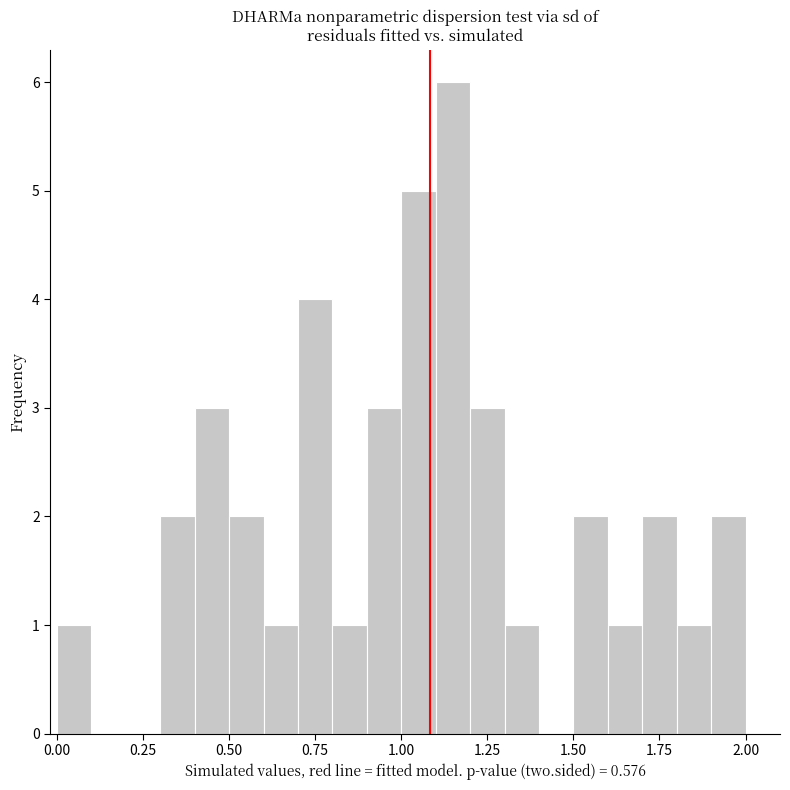

Around what value on the x-axis is the tallest bar? Give the approximate position of its centre, as read against the axis.

1.15